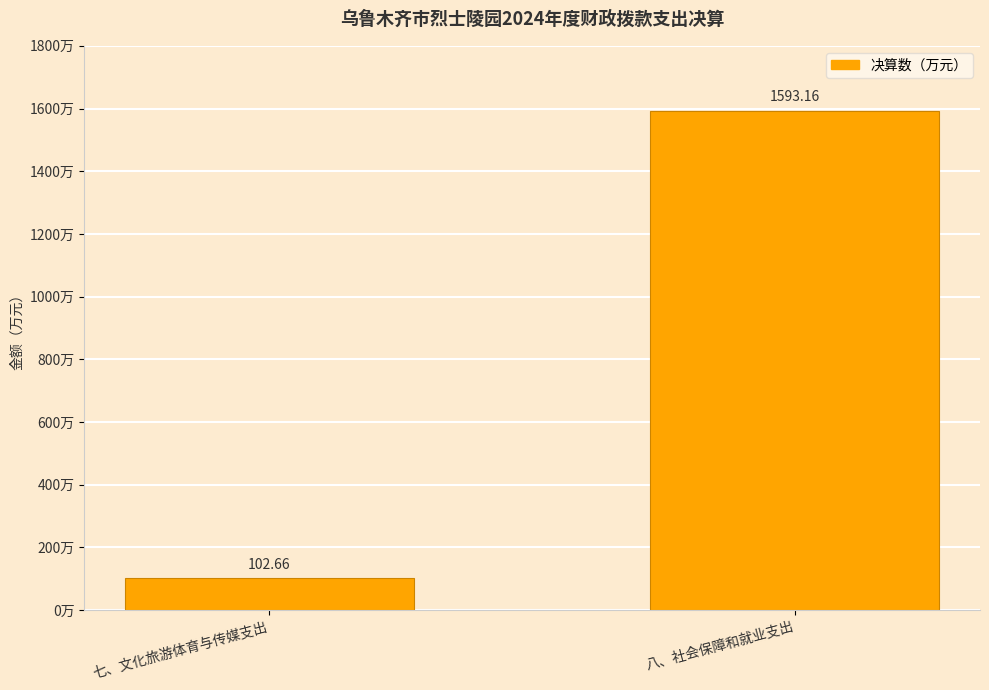

Rank the categories by value from highest to lowest.

八、社会保障和就业支出, 七、文化旅游体育与传媒支出